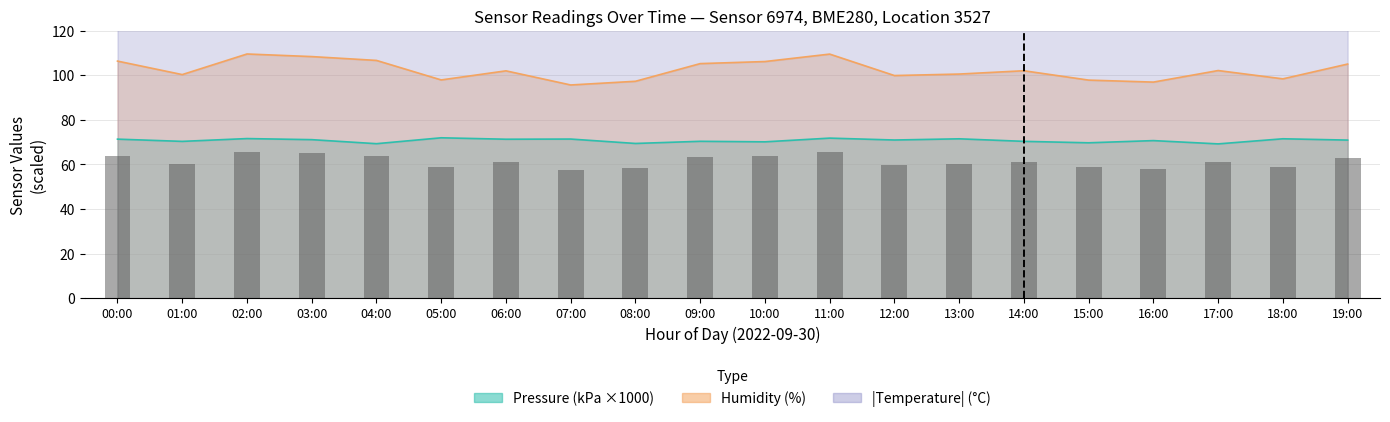

True or false: the data shows 105.6 at 05:00.

False